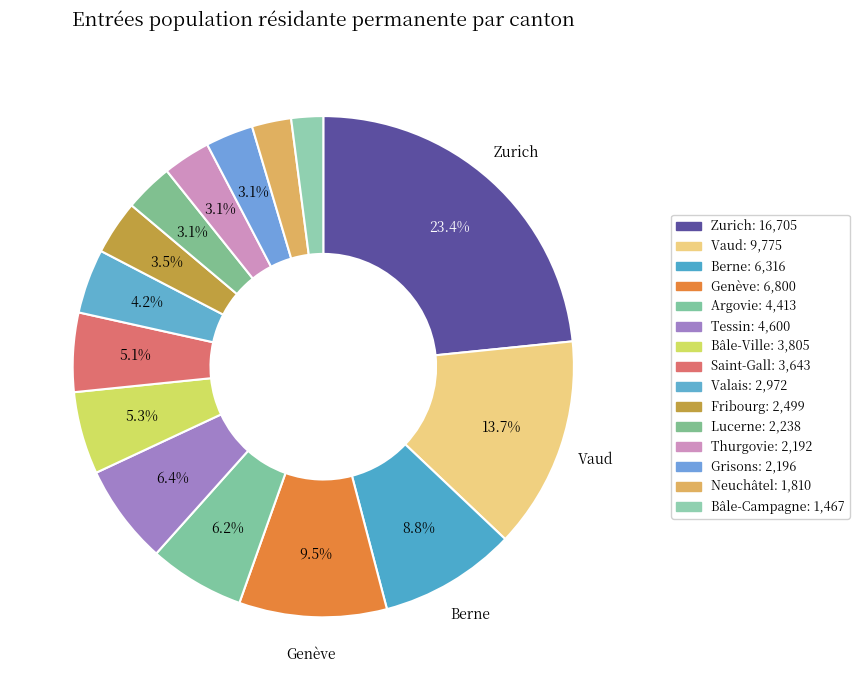

How many segments does this pie chart have?

15